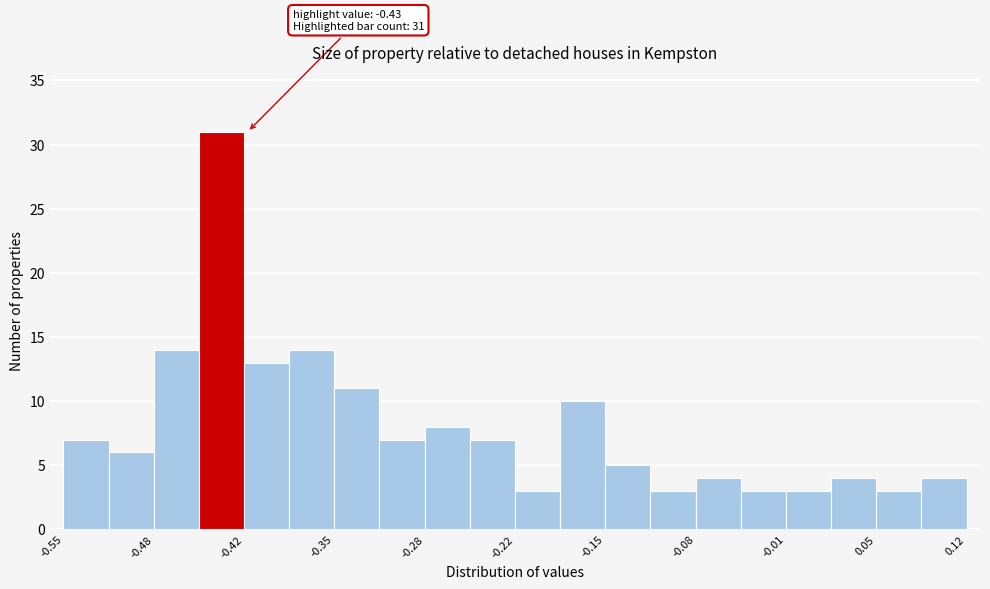

Read against the x-axis, roughly where is the centre of the tallest bar?

-0.43